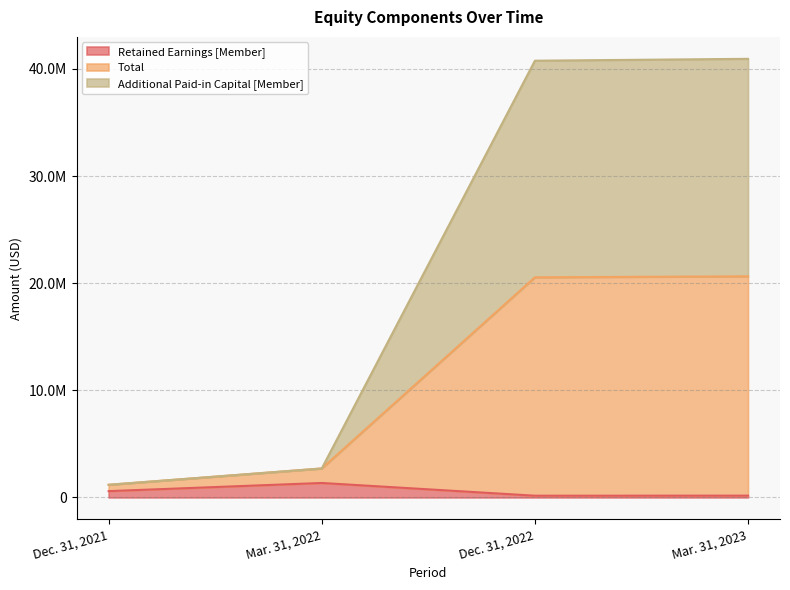

True or false: Total has a value of 15609014 at Mar. 31, 2023.

False